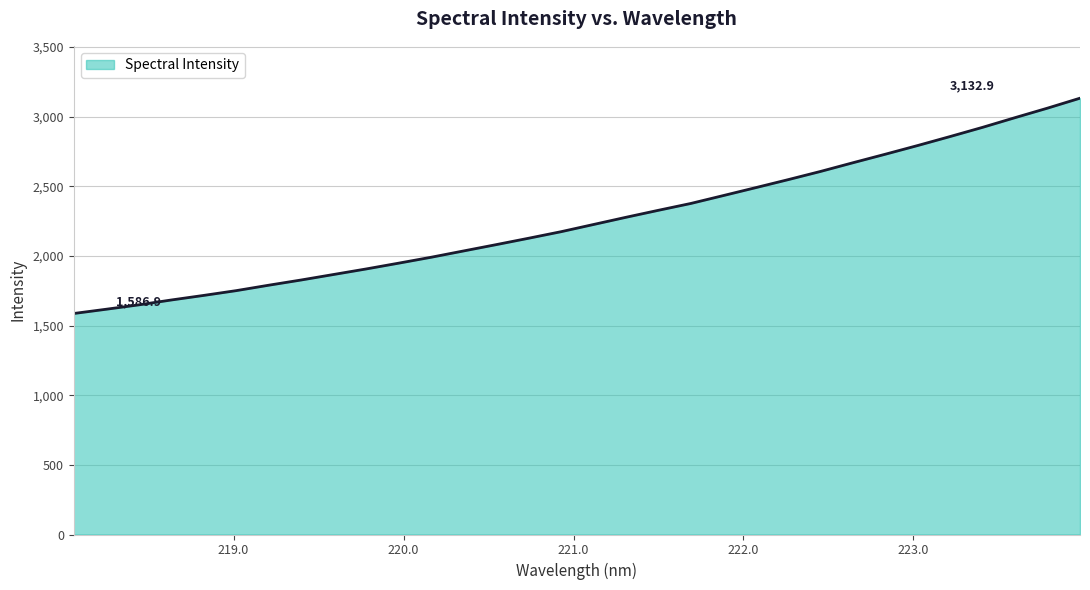

What is the maximum value shown in the chart?

3132.9